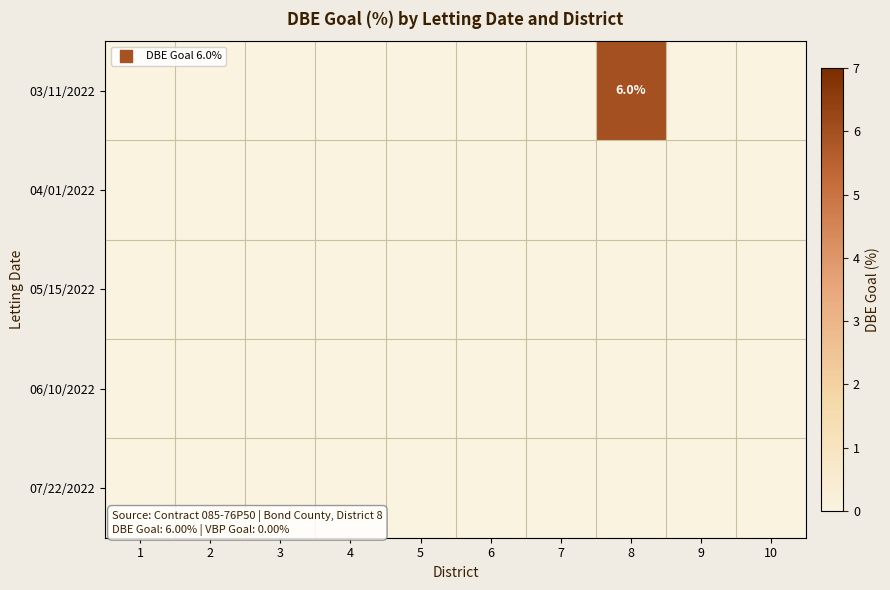

At which category is the sum across all series the highest?

8